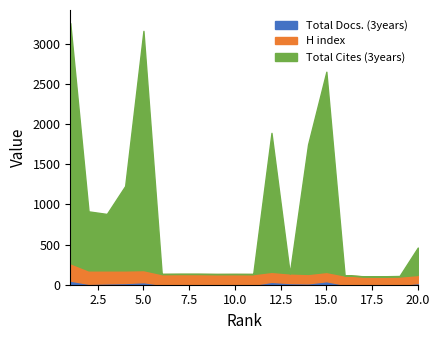

What is the total value across all series at 15?

2698